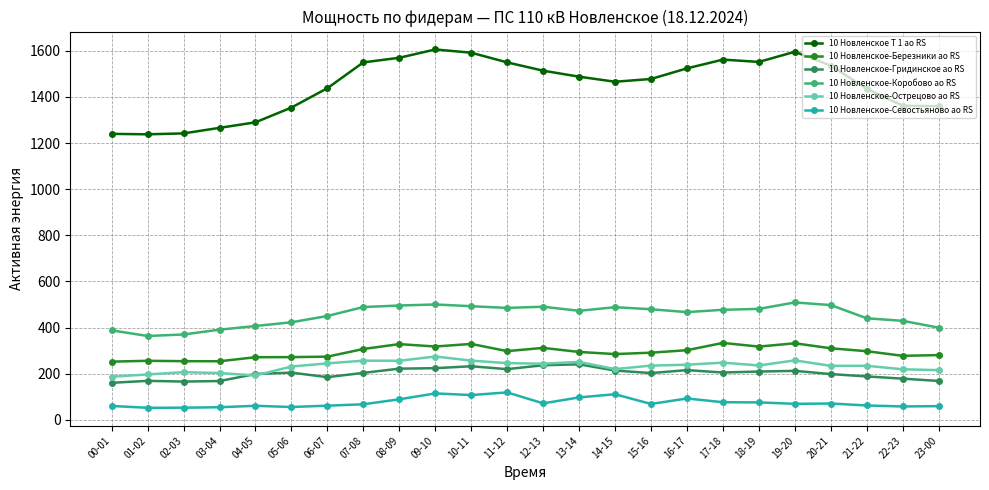

The 10 Новленское-Острецово ао RS series shows 52.6 at 22-23. True or false?

False